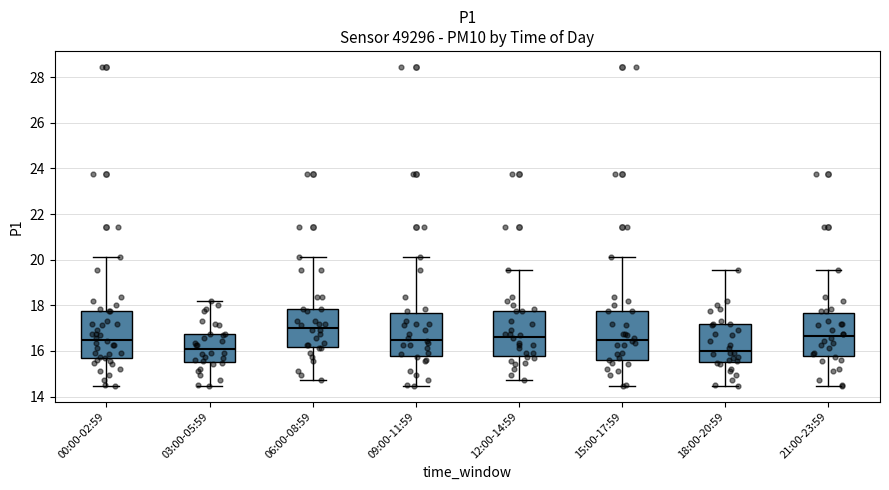

Reading left to right, transcribe this box plot: for each box, give where its median line is, the range the box spans, and where its two whiskers end, as read against the y-axis. The values are not printed on the chart, so give them approximately, as read against the axis.

00:00-02:59: median 16.6, box 15.6 to 17.8, whiskers 14.4 to 20.2
03:00-05:59: median 16.0, box 15.4 to 16.8, whiskers 14.4 to 18.2
06:00-08:59: median 17.0, box 16.2 to 17.8, whiskers 14.8 to 20.2
09:00-11:59: median 16.6, box 15.8 to 17.6, whiskers 14.4 to 20.2
12:00-14:59: median 16.6, box 15.8 to 17.8, whiskers 14.8 to 19.6
15:00-17:59: median 16.6, box 15.6 to 17.8, whiskers 14.4 to 20.2
18:00-20:59: median 16.0, box 15.4 to 17.2, whiskers 14.4 to 19.6
21:00-23:59: median 16.6, box 15.8 to 17.6, whiskers 14.4 to 19.6